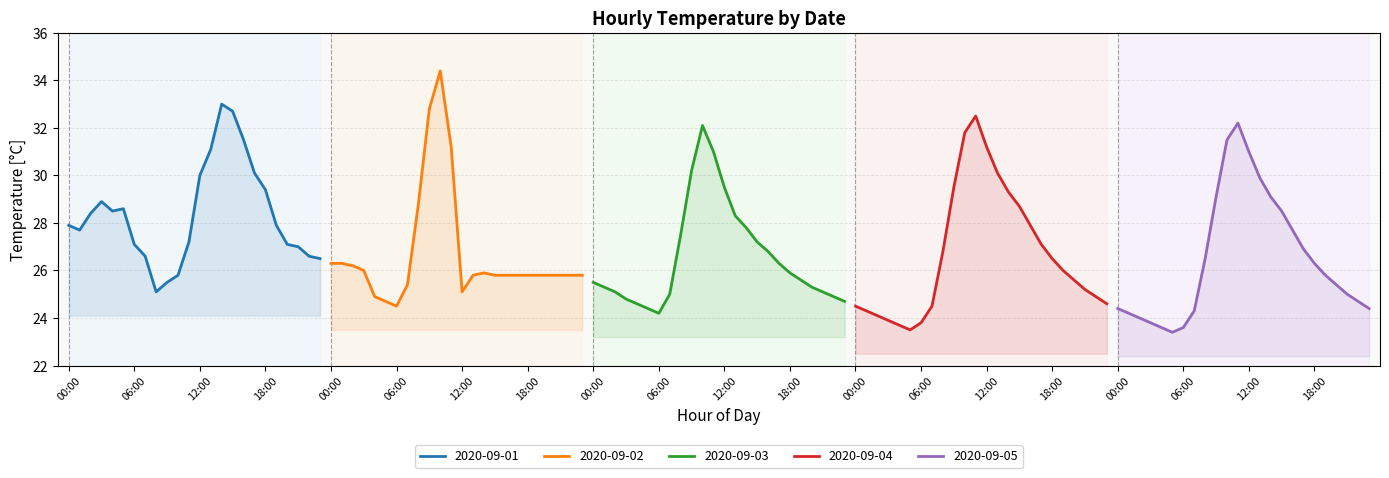

What is the label of the 23rd point from the left?

22:00